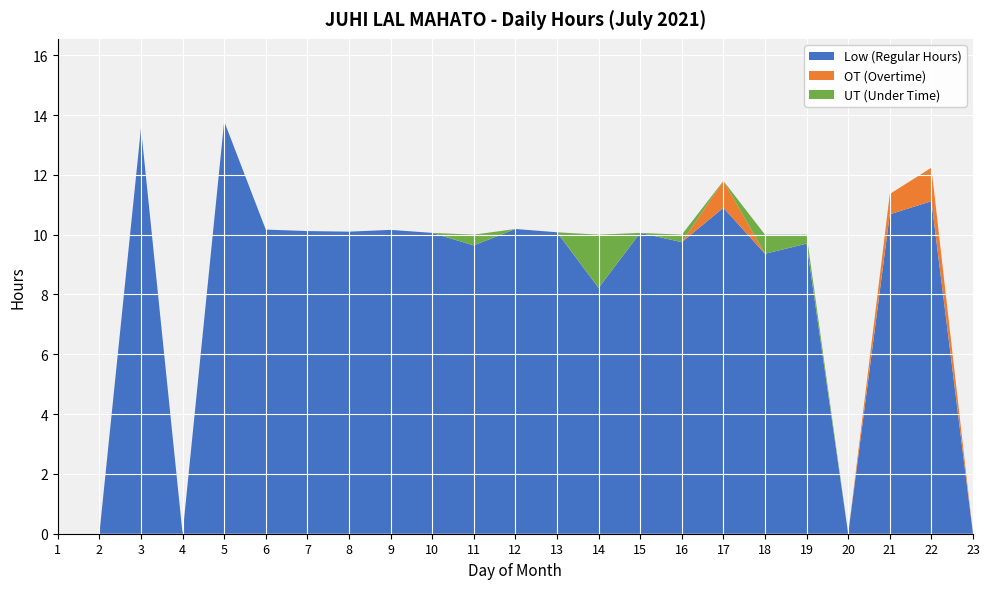

Reading left to right, what are all the values shown in this chart?

Low: 1=0.0	2=0.0	3=13.6	4=0.0	5=13.8	6=10.2	7=10.1	8=10.1	9=10.2	10=10.1	11=9.6	12=10.2	13=10.1	14=8.2	15=10.1	16=9.8	17=10.9	18=9.4	19=9.7	20=0.0	21=10.7	22=11.1	23=0.0
OT: 1=0.0	2=0.0	3=0.0	4=0.0	5=0.0	6=0.0	7=0.0	8=0.0	9=0.0	10=0.0	11=0.0	12=0.0	13=0.0	14=0.0	15=0.0	16=0.0	17=0.9	18=0.0	19=0.0	20=0.0	21=0.7	22=1.1	23=0.0
UT: 1=0.0	2=0.0	3=0.0	4=0.0	5=0.0	6=0.0	7=0.0	8=0.0	9=0.0	10=0.0	11=0.4	12=0.0	13=0.0	14=1.8	15=0.0	16=0.2	17=0.0	18=0.6	19=0.3	20=0.0	21=0.0	22=0.0	23=0.0